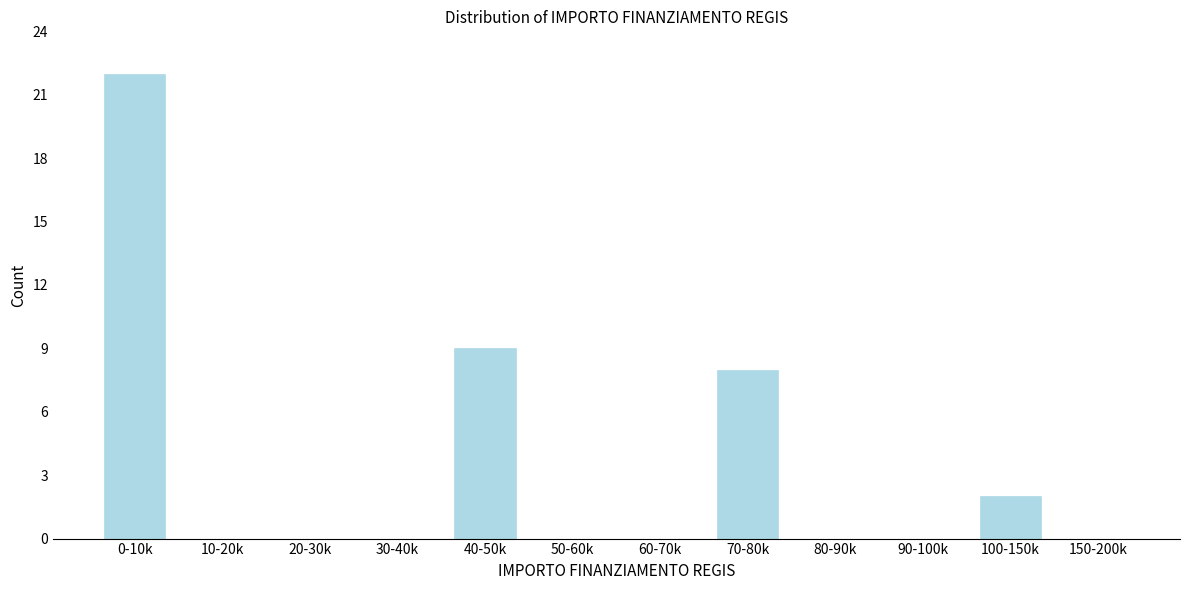

Reading left to right, list all the values displayed in this chart.

0-10k=22	10-20k=0	20-30k=0	30-40k=0	40-50k=9	50-60k=0	60-70k=0	70-80k=8	80-90k=0	90-100k=0	100-150k=2	150-200k=0